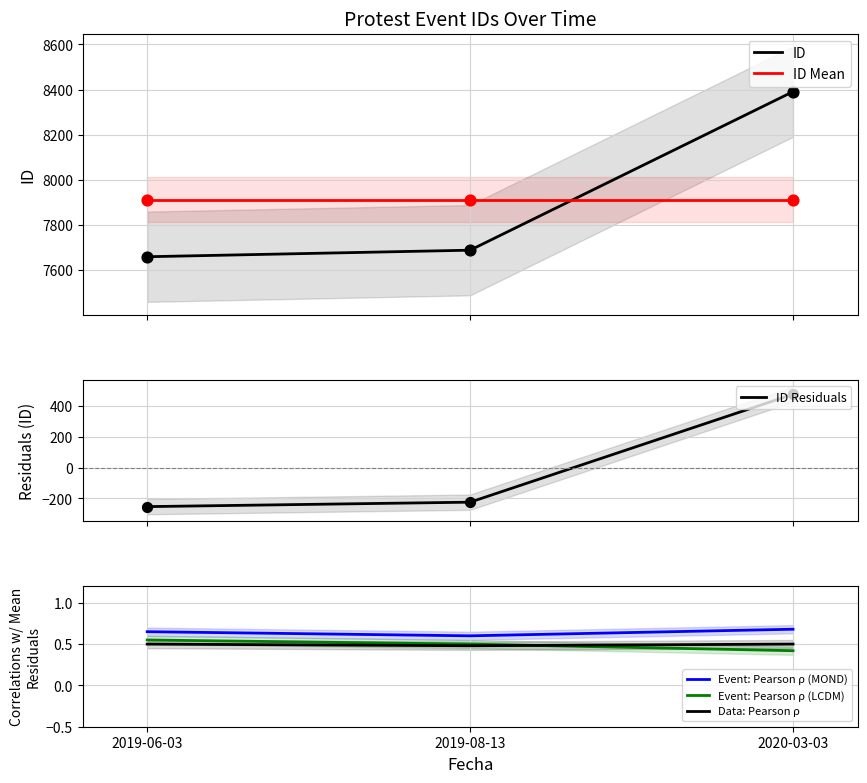

Which series contains the lowest Y value?

ID Residuals